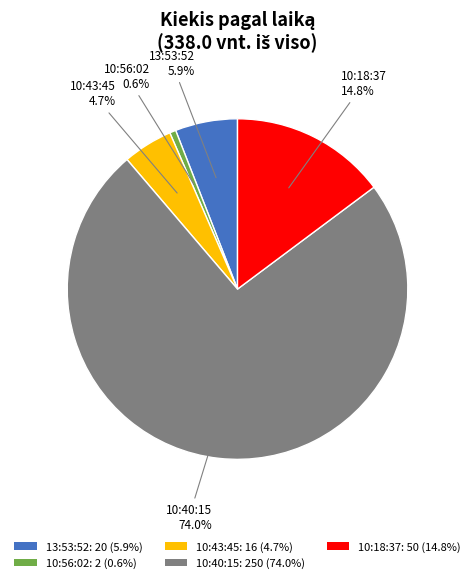

Which category has the smallest portion of the pie?

10:56:02